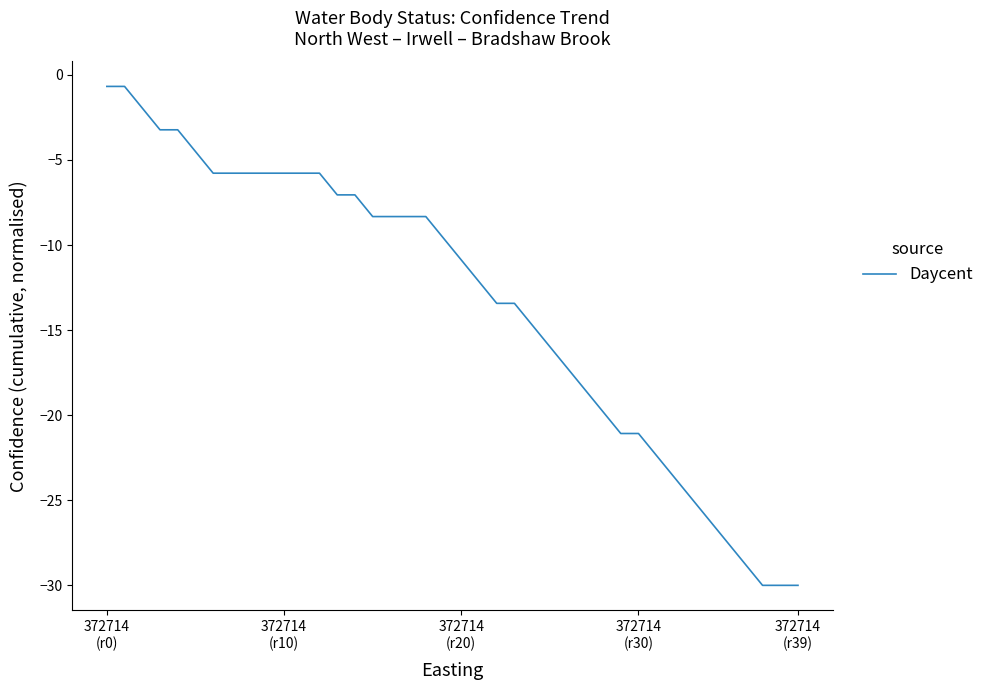

What is the smallest value displayed?

-30.0